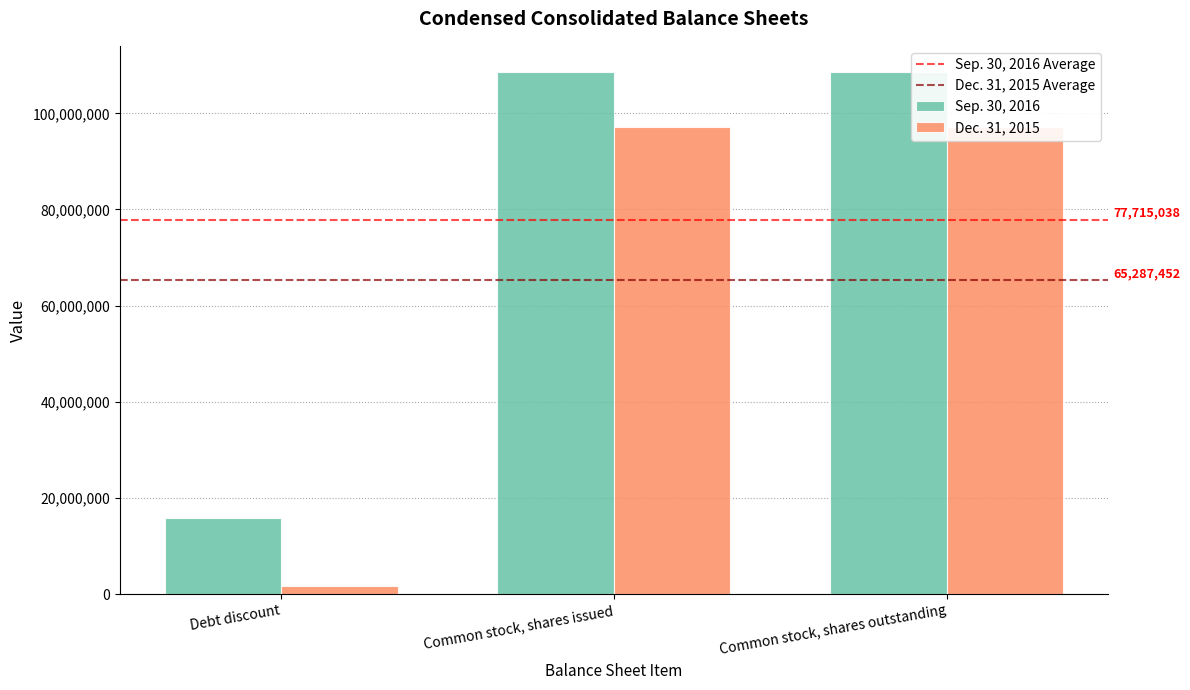

What position from the right is Common stock, shares issued?

2